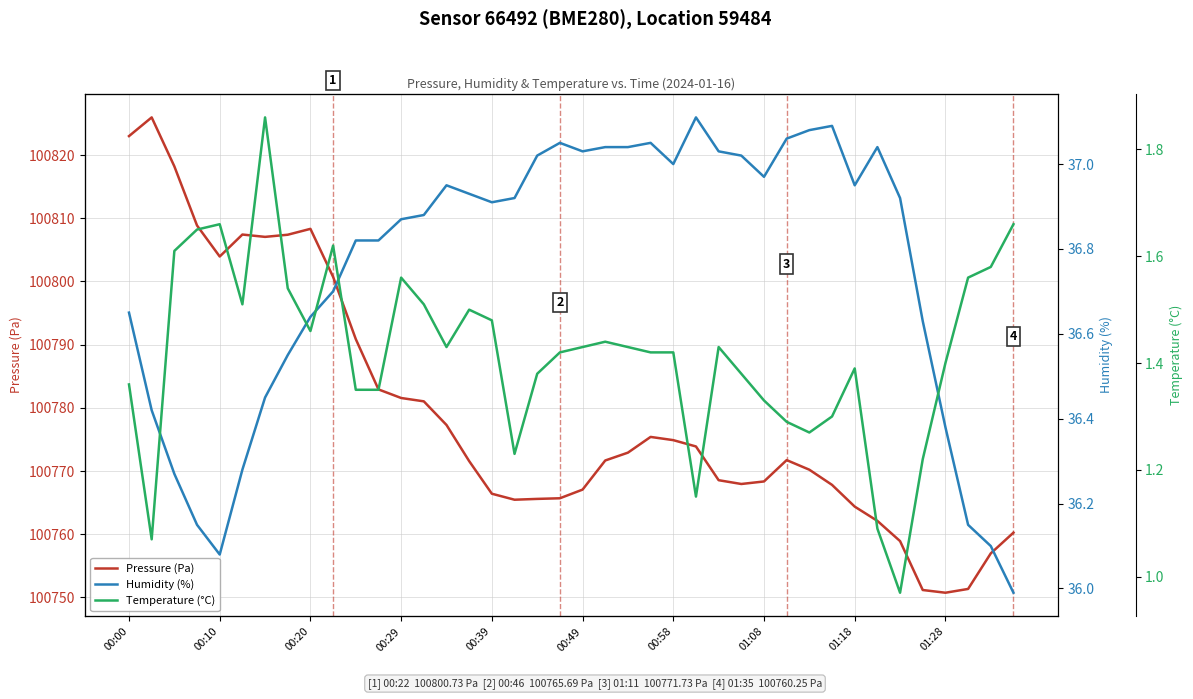

True or false: Pressure (Pa) and Humidity (%) cross at least once.

False